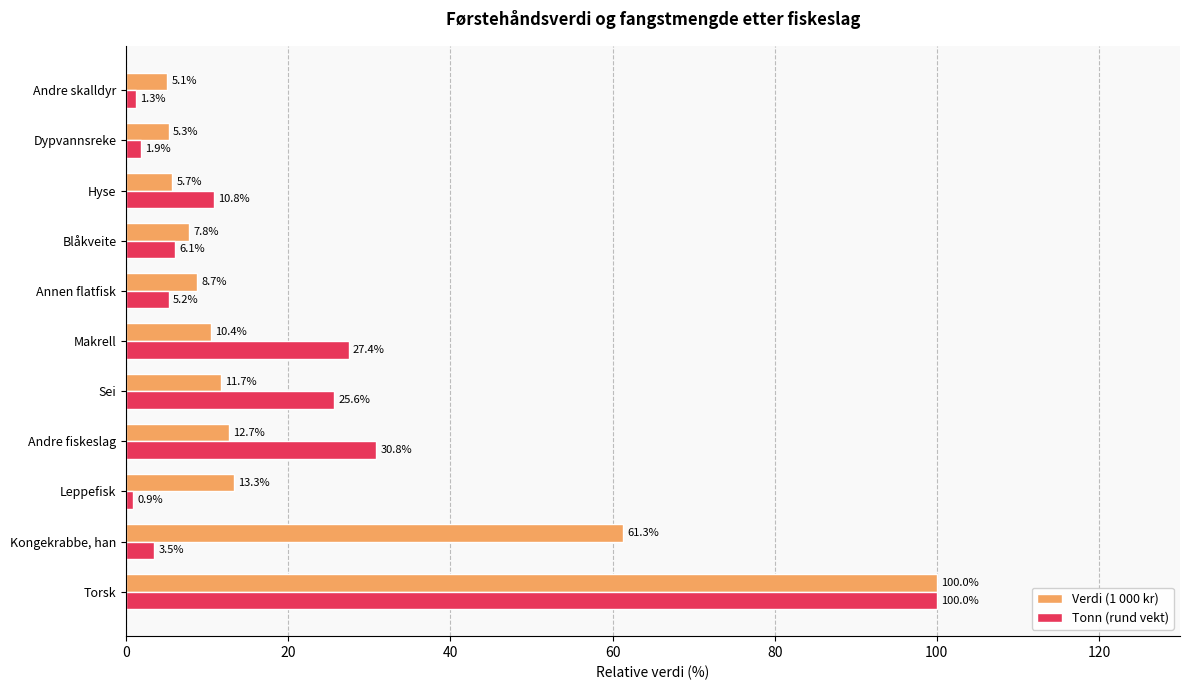

What is the average value of the Tonn (rund vekt) series?

19.4